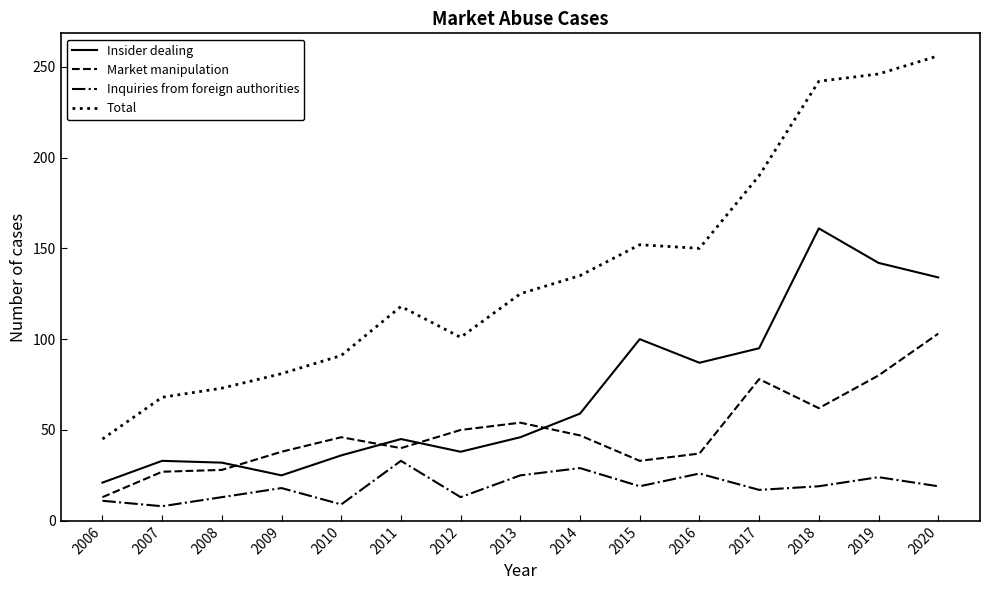

Is it true that Total equals 246 at 2019?

True